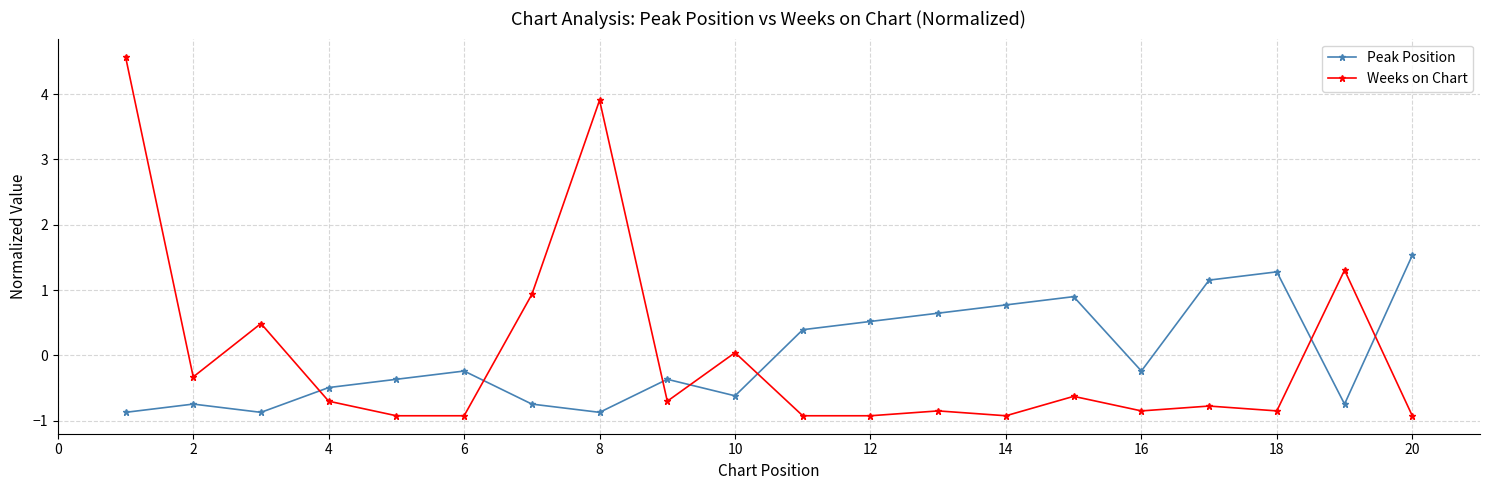

What is the difference between the maximum and second lowest values in the Peak Position series?

2.4